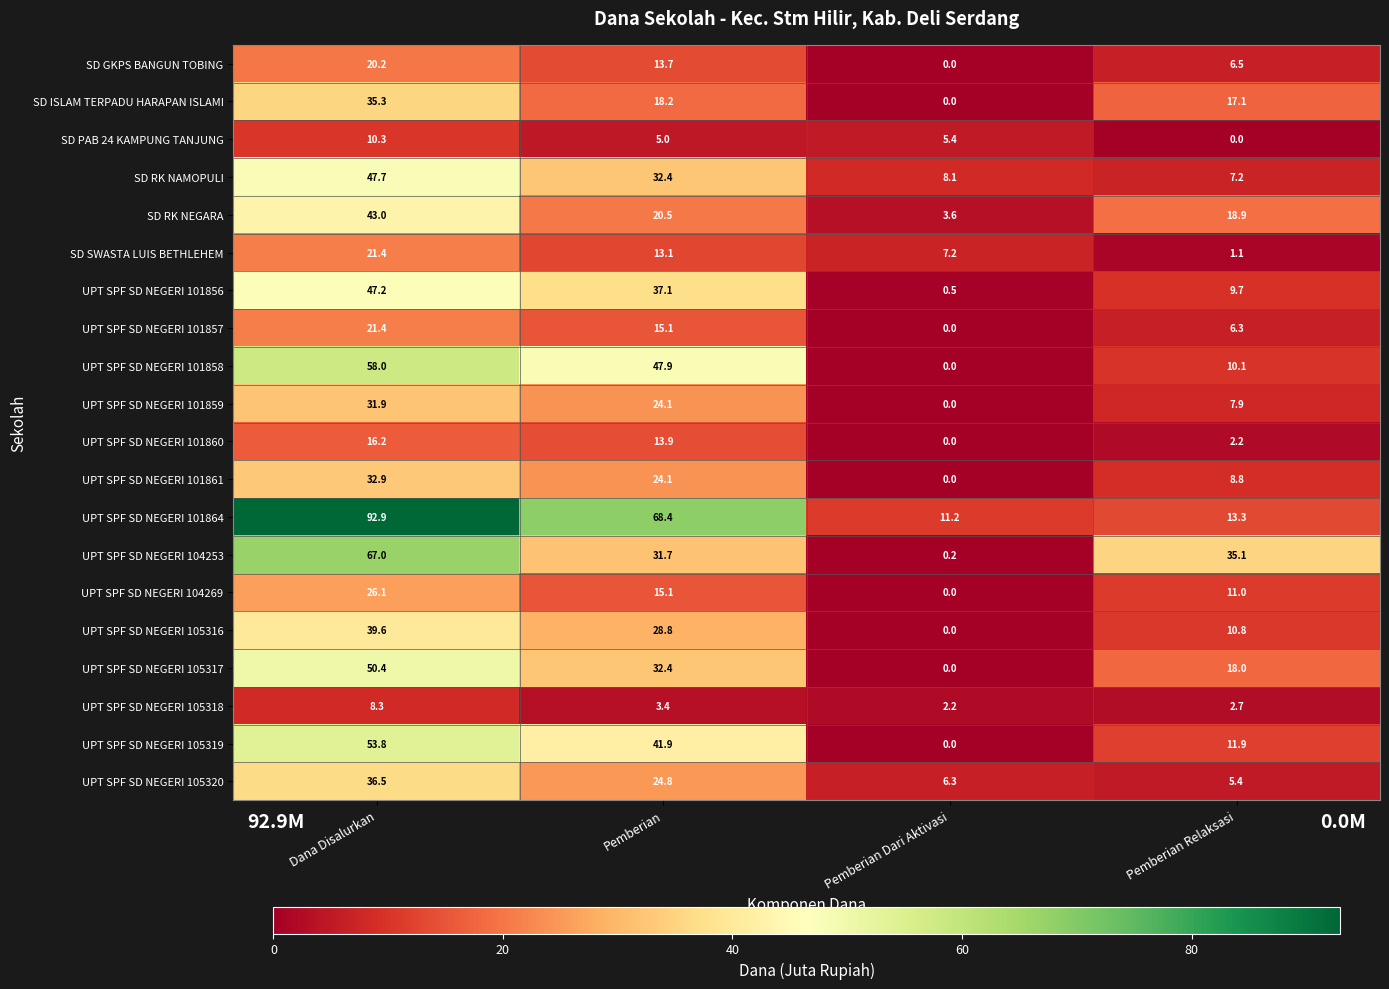

How many values in SD PAB 24 KAMPUNG TANJUNG are above zero?

3